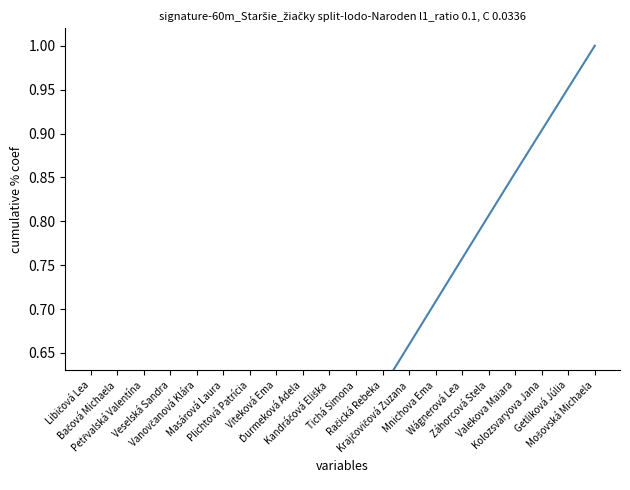

What is the greatest value displayed?

1.0